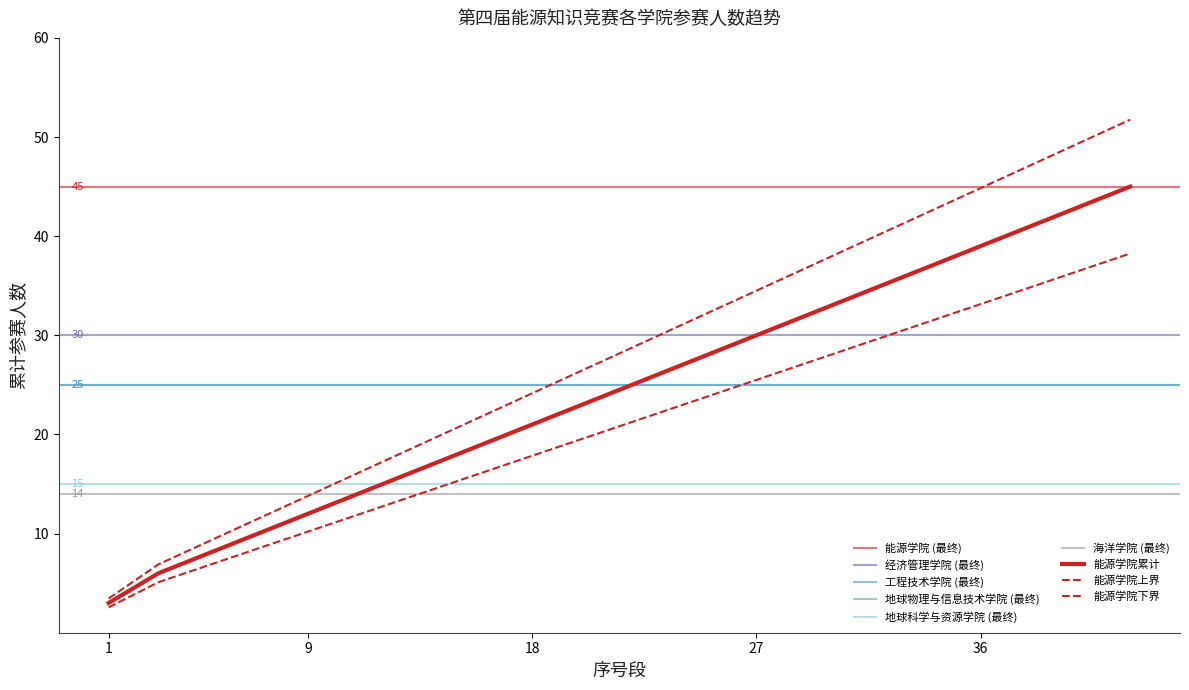

What is the difference between the 能源学院 values at 33 and 27?

6.0